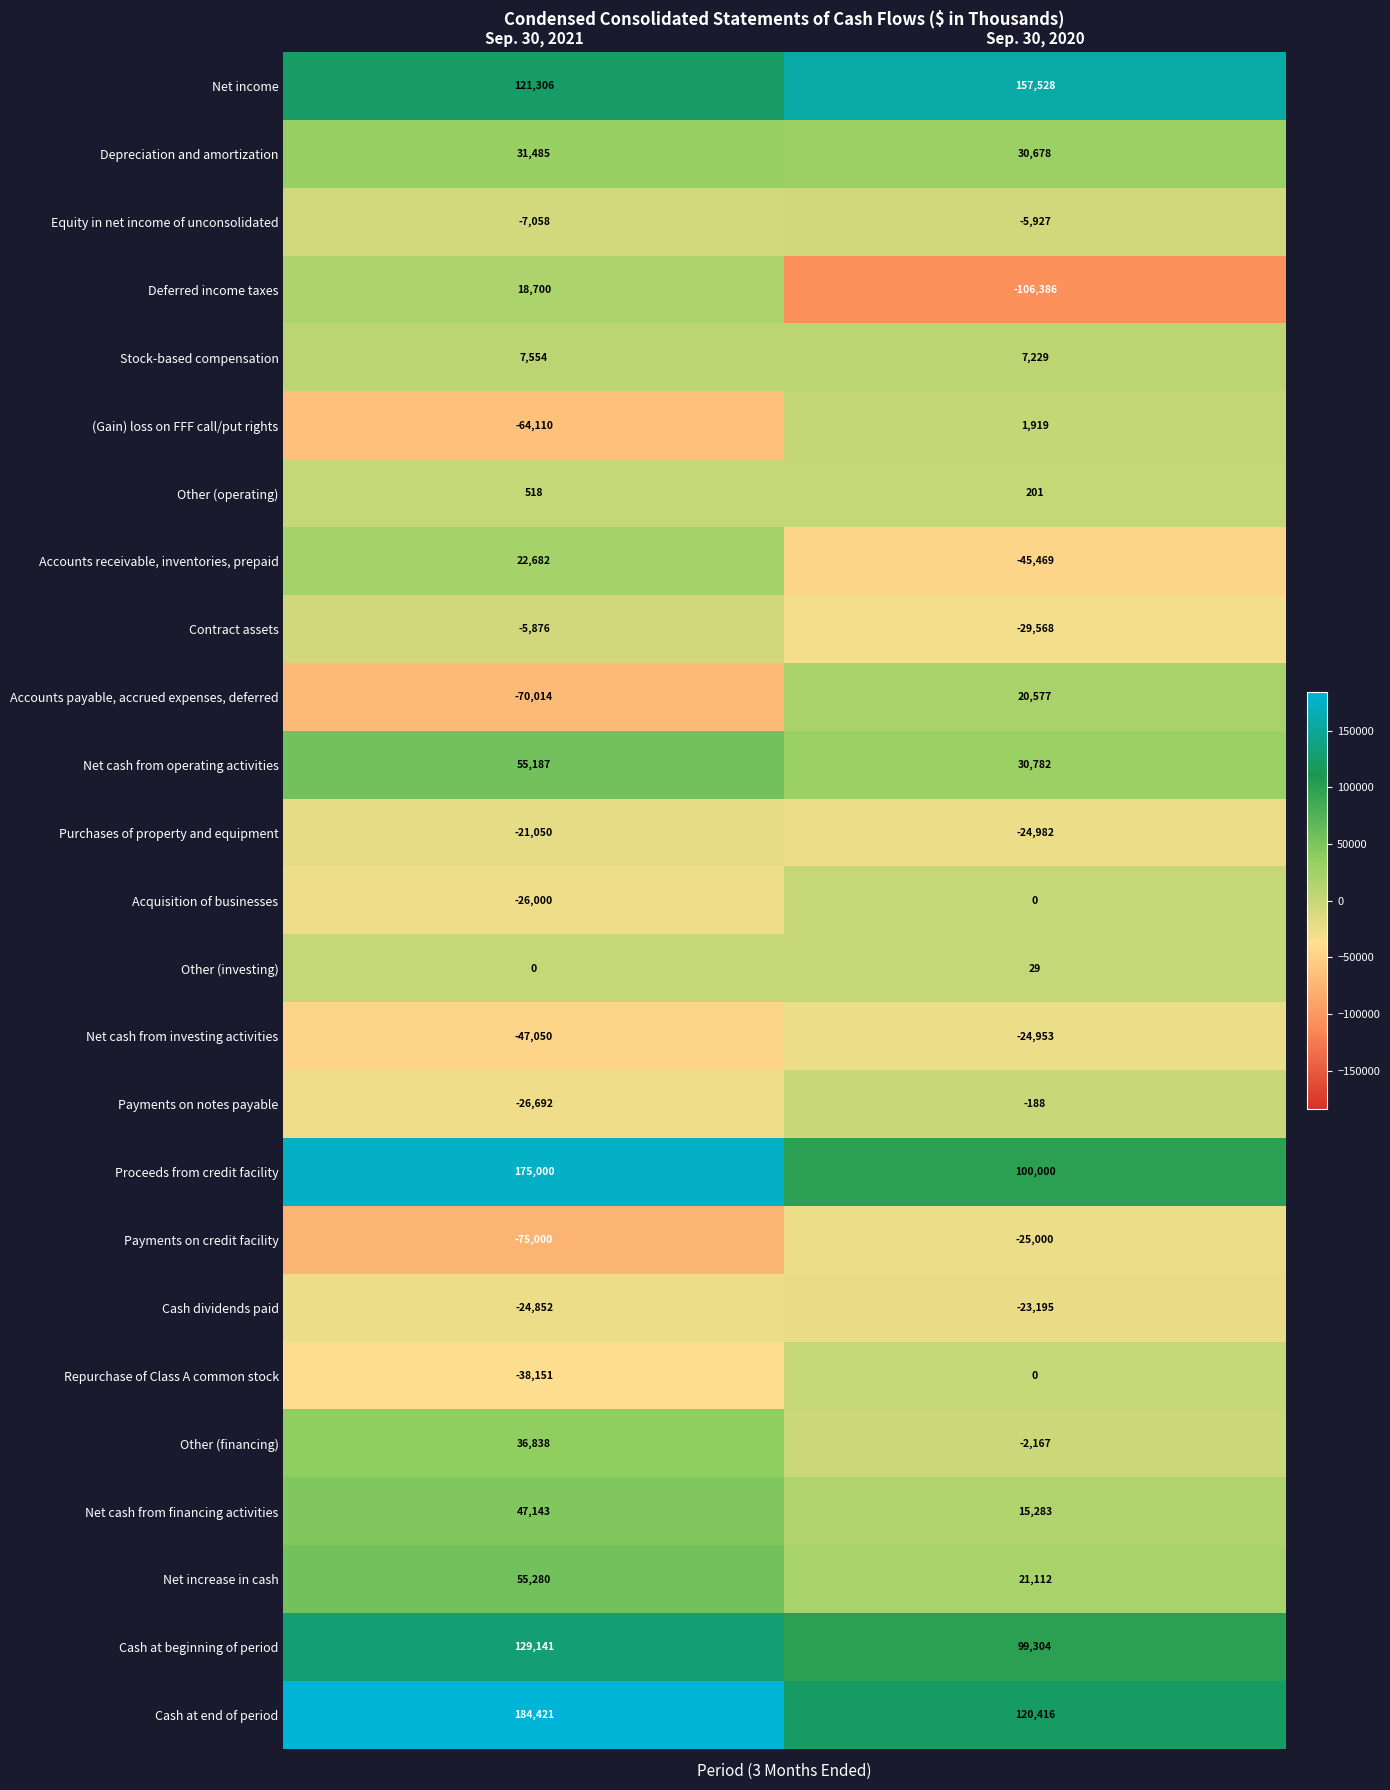

True or false: Other (operating) has a value of 201 at Sep. 30, 2020.

True